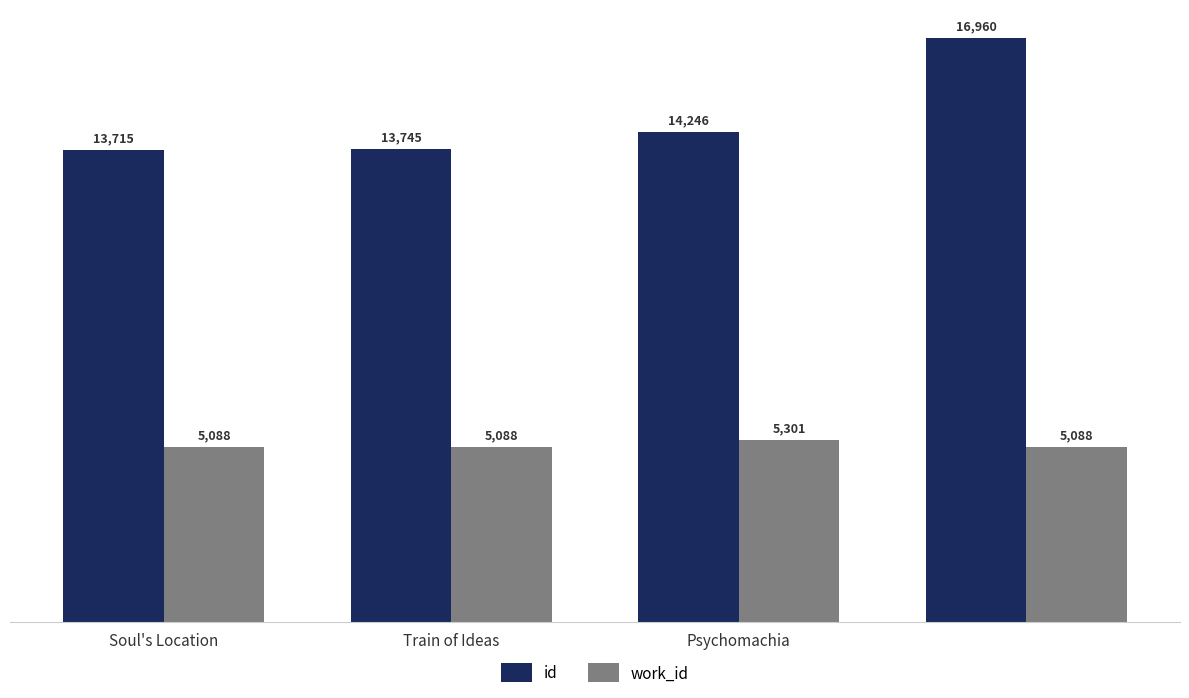

What is the average value of the work_id series?

5141